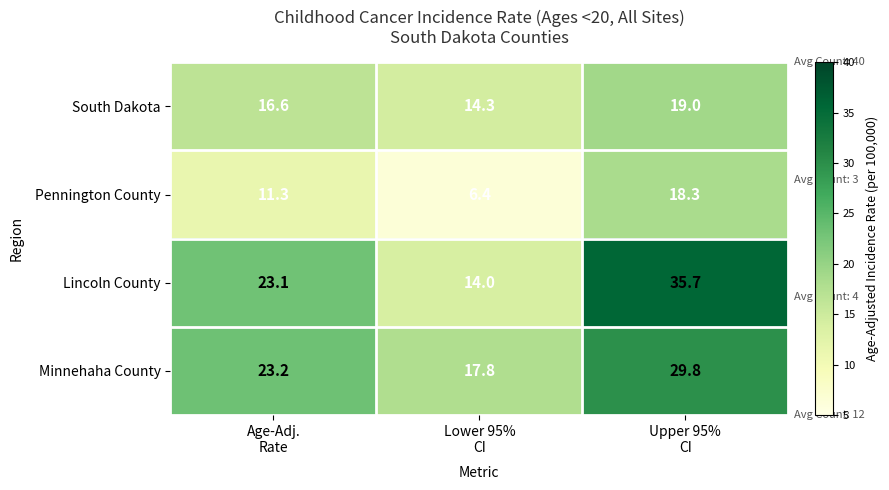

How many values in the Lincoln County series exceed 23?

2